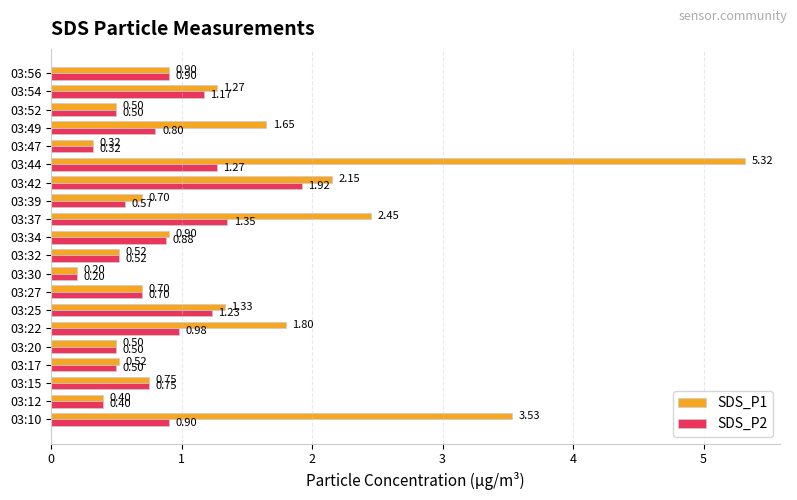

What is the difference between the maximum and minimum values in the SDS_P1 series?

5.1